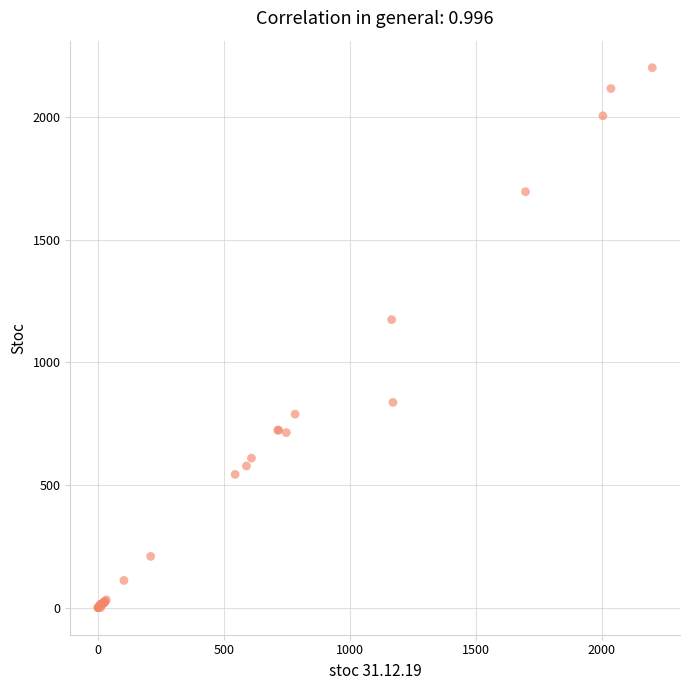

What Y value in the scatter plot is closest to 1100?

1174